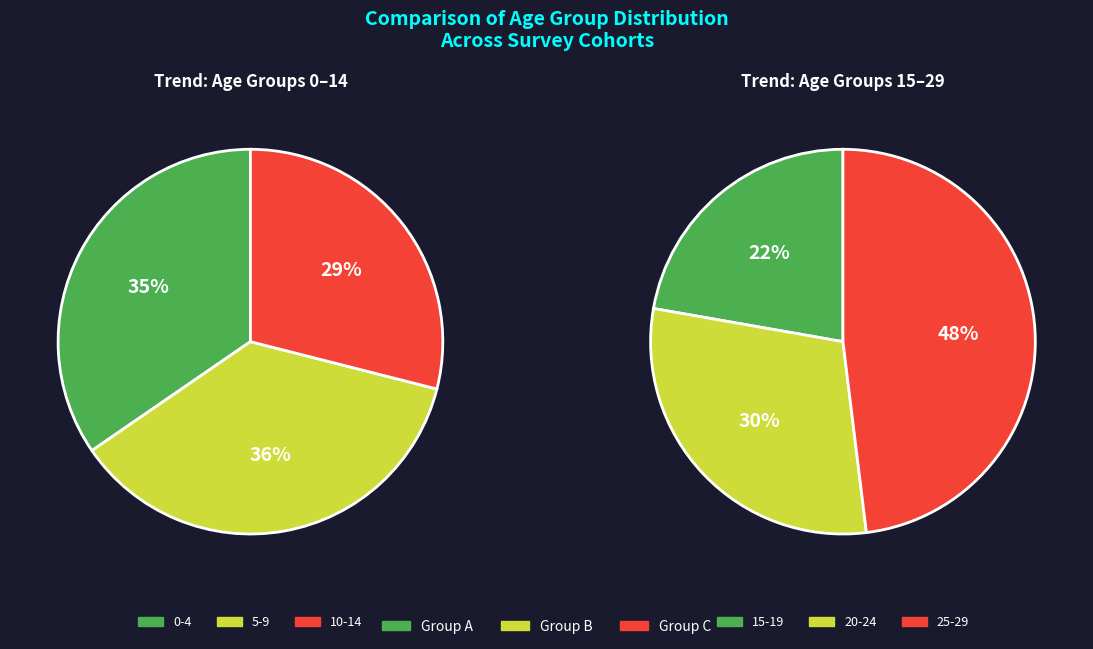

What is the ratio of the value at 20`24 to the value at 25`29?

0.6